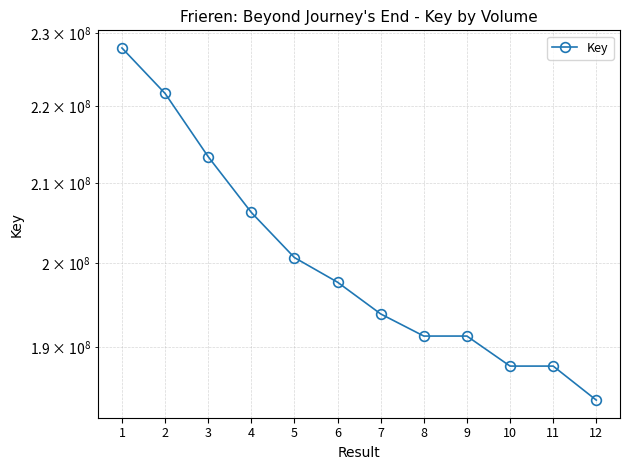

How many distinct data groups are displayed?

1